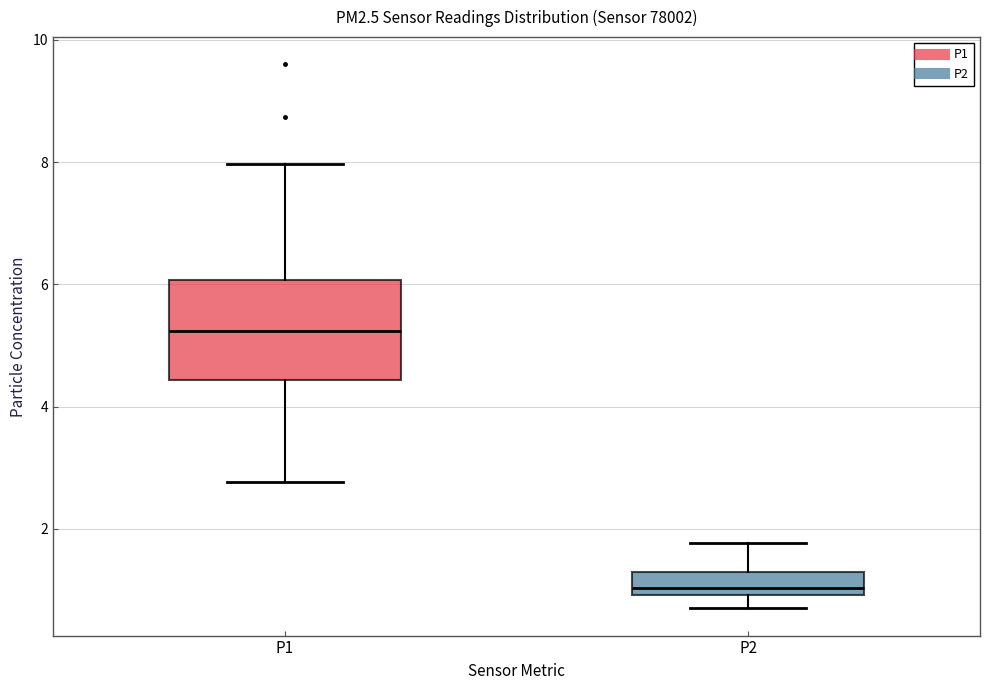

Reading left to right, transcribe this box plot: for each box, give where its median line is, the range the box spans, and where its two whiskers end, as read against the y-axis. The values are not printed on the chart, so give them approximately, as read against the axis.

P1: median 5.2, box 4.4 to 6.0, whiskers 2.8 to 8.0
P2: median 1.0 (just above the box's lower edge), box 1.0 to 1.4, whiskers 0.8 to 1.8